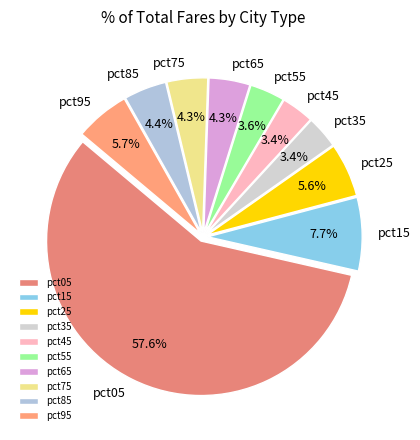

What percentage is the pct15 slice, to the nearest percent?

8%